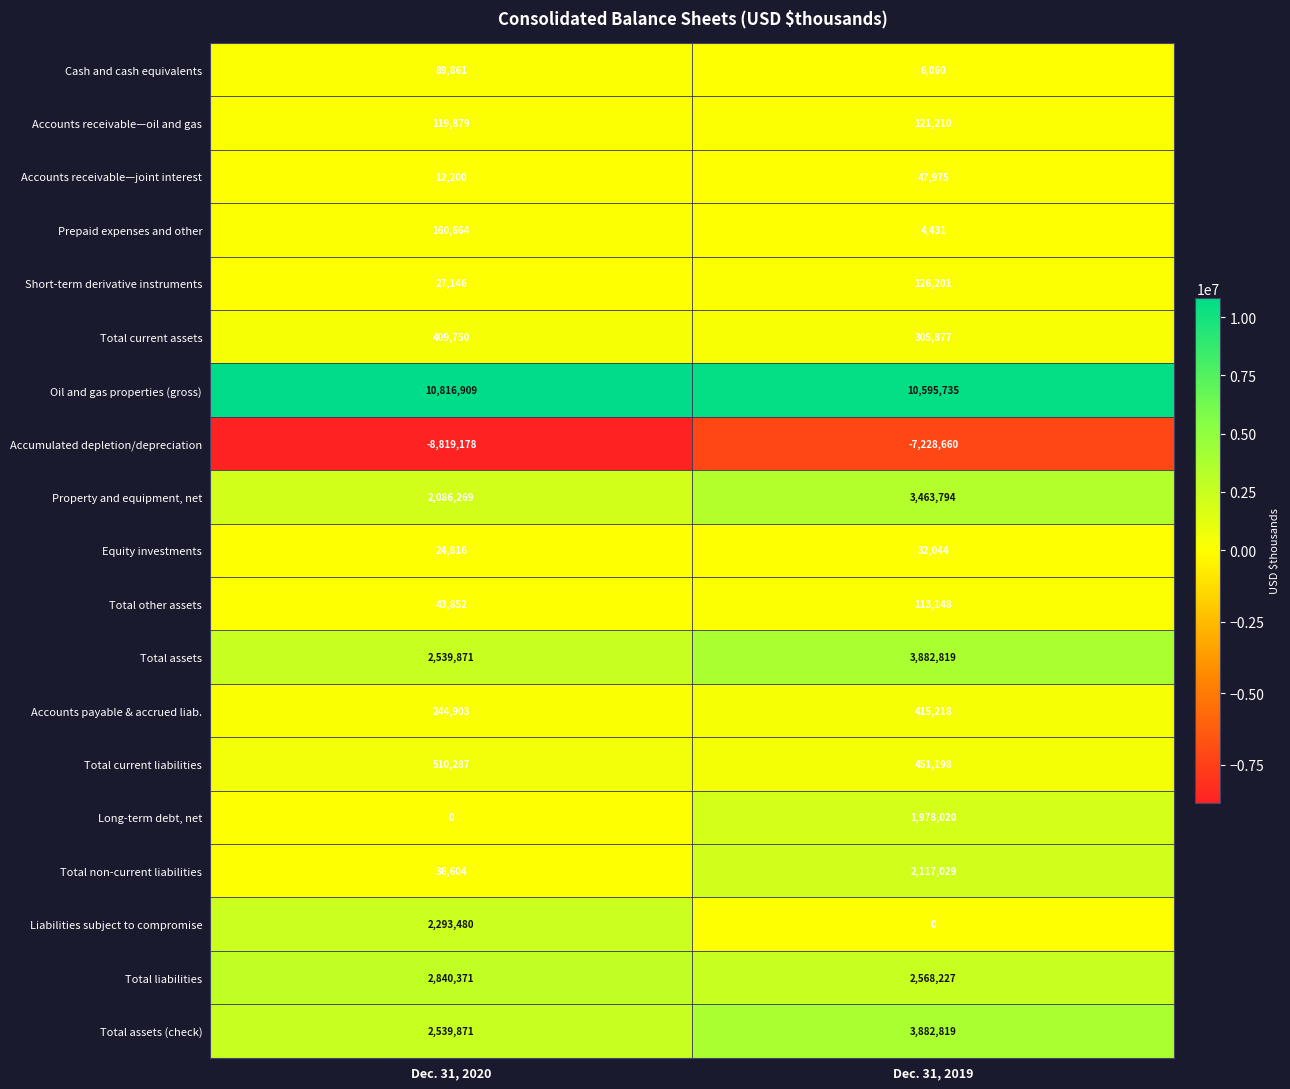

Is the value of Prepaid expenses and other at Dec. 31, 2020 greater than the value of Long-term debt, net at Dec. 31, 2020?

Yes